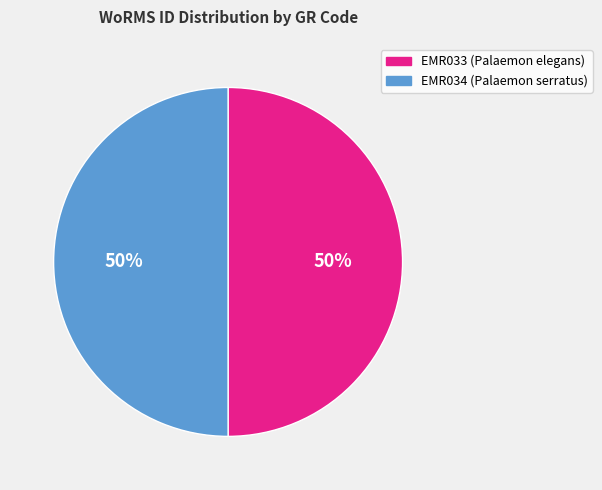

Is it true that EMR033 (Palaemon elegans) is 50% of the pie?

True